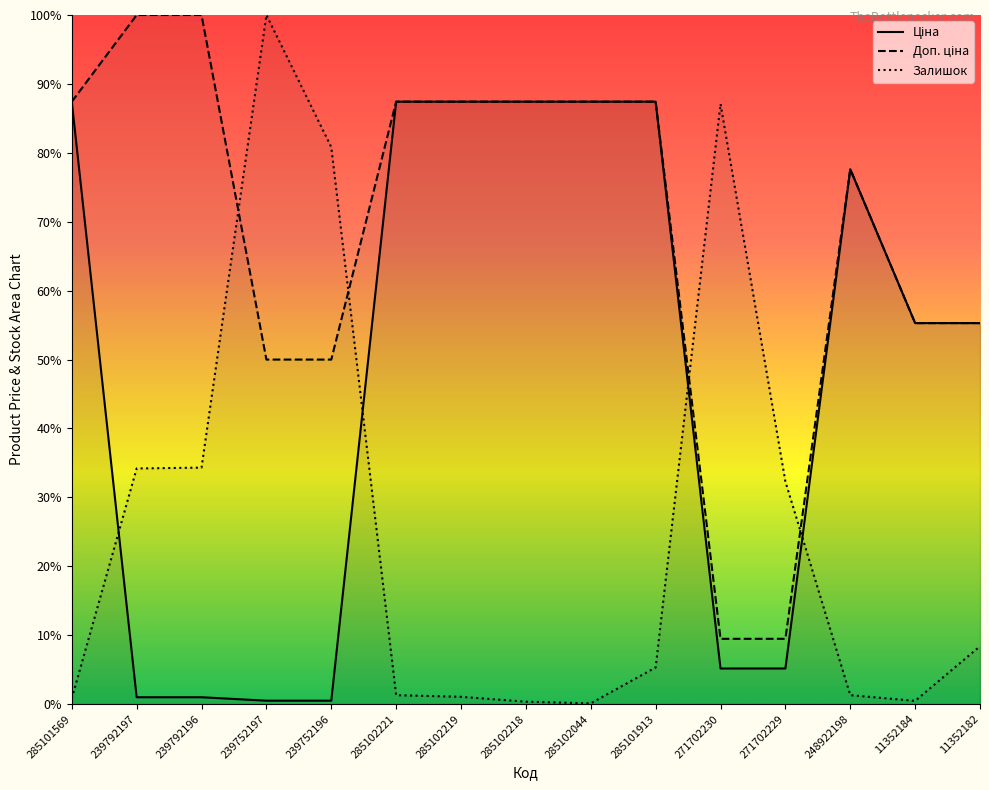

At which label does Доп. ціна first exceed 87?

285101569